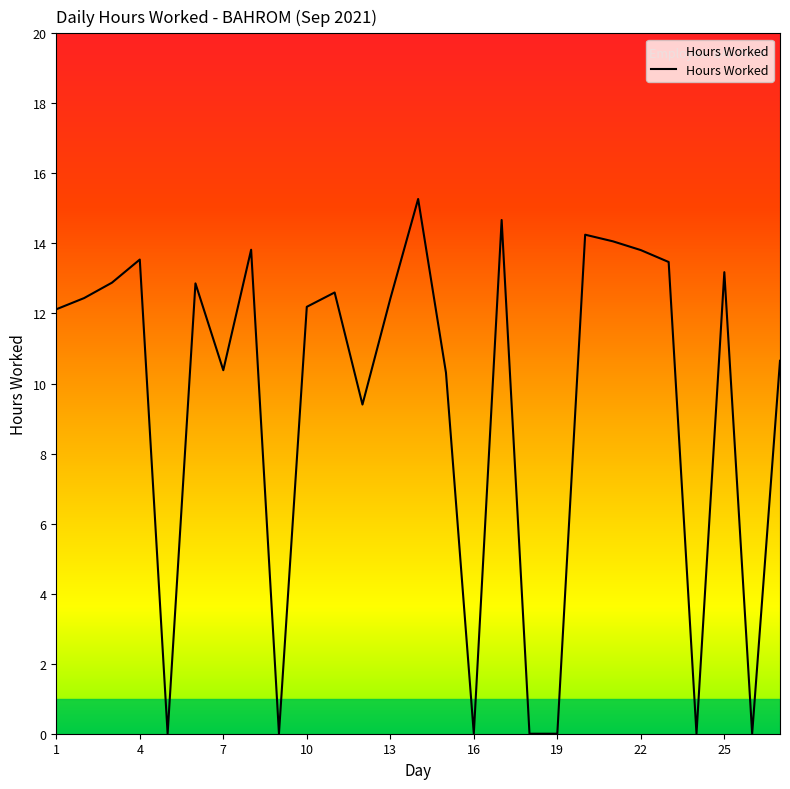

What is the difference between the maximum and minimum values?

15.3